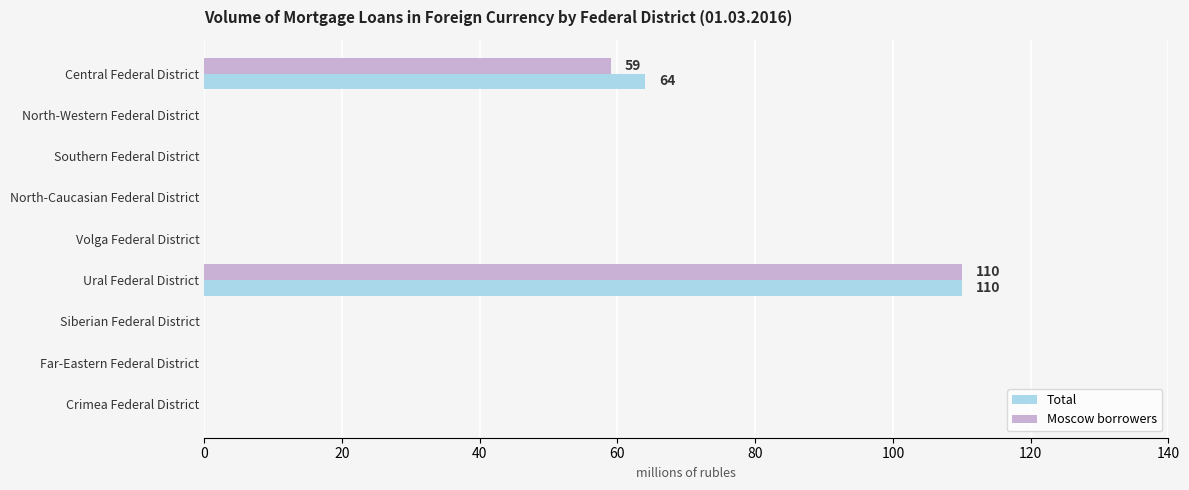

What is the greatest value displayed?

110